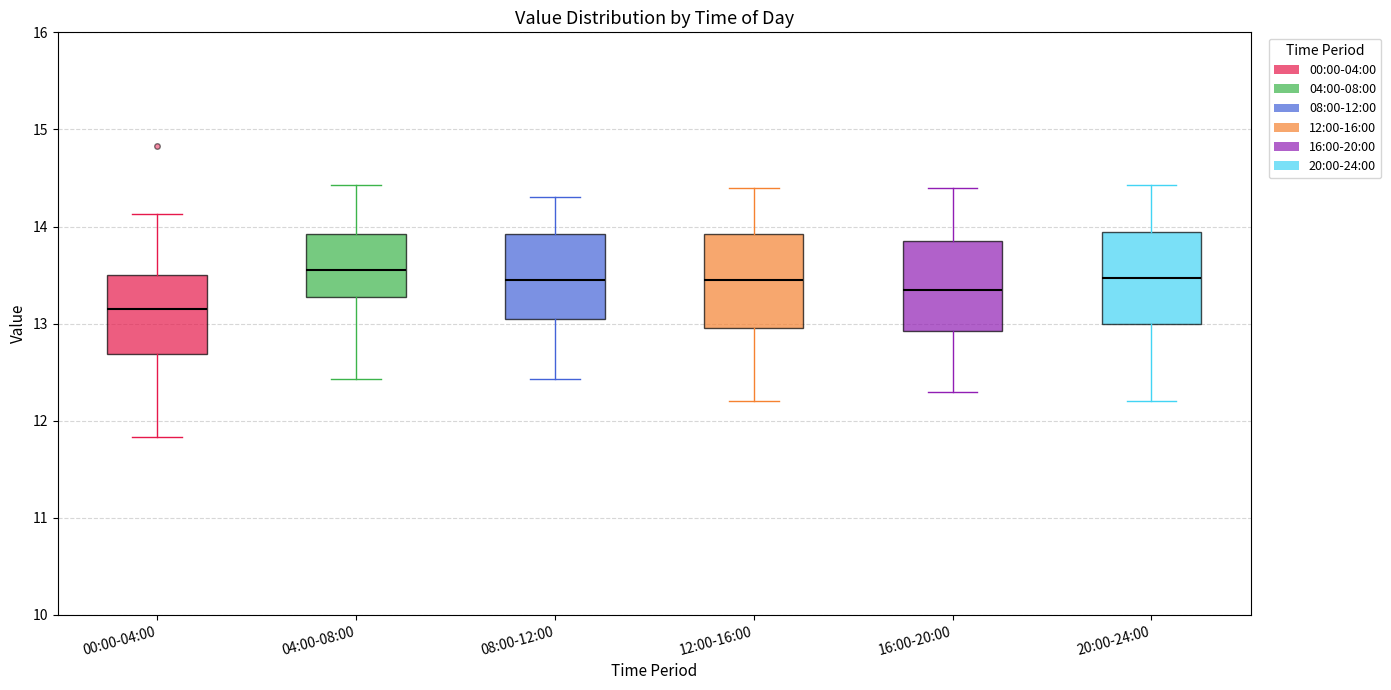

Reading left to right, read every box against the y-axis: the position of its median line, the range the box covers, and the ends of its whiskers. The values are not printed on the chart, so give them approximately, as read against the axis.

00:00-04:00: median 13.2, box 12.7 to 13.5, whiskers 11.8 to 14.1
04:00-08:00: median 13.6, box 13.3 to 13.9, whiskers 12.4 to 14.4
08:00-12:00: median 13.5, box 13.1 to 13.9, whiskers 12.4 to 14.3
12:00-16:00: median 13.5, box 13.0 to 13.9, whiskers 12.2 to 14.4
16:00-20:00: median 13.4, box 12.9 to 13.9, whiskers 12.3 to 14.4
20:00-24:00: median 13.5, box 13.0 to 13.9, whiskers 12.2 to 14.4